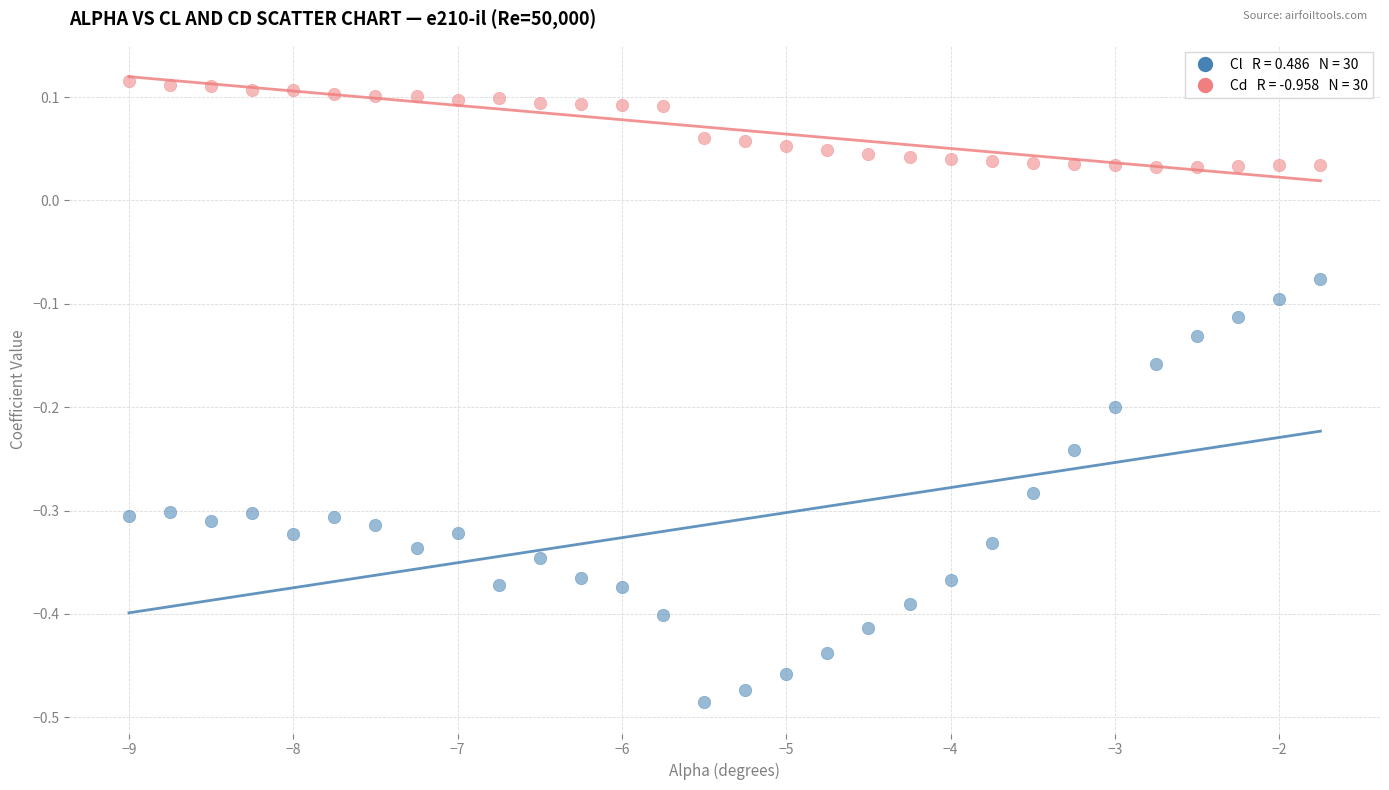

Across all data points, what is the range of Y values (max minus min)?

0.6